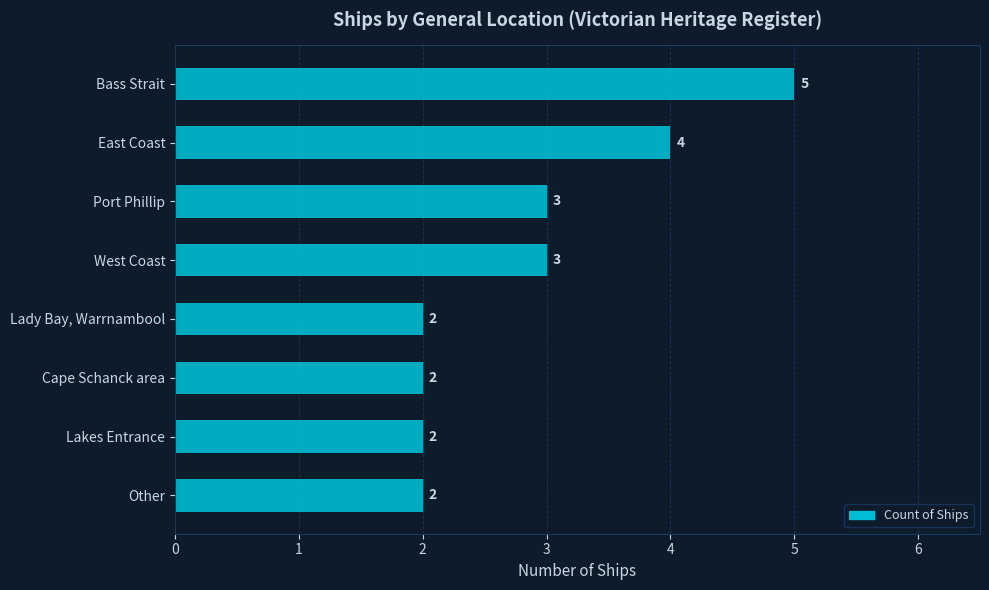

Is it true that the value at East Coast is 4?

True